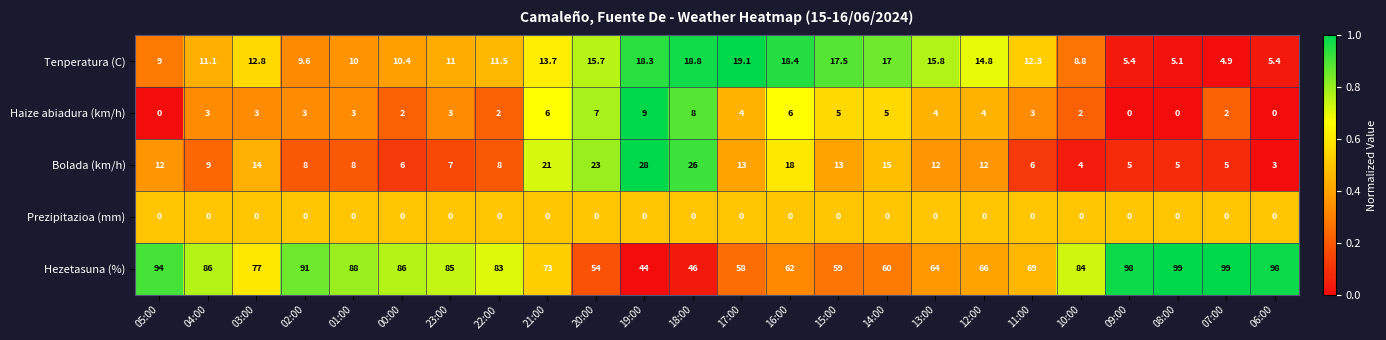

Is it true that Hezetasuna (%) equals 137.7 at 01:00?

False